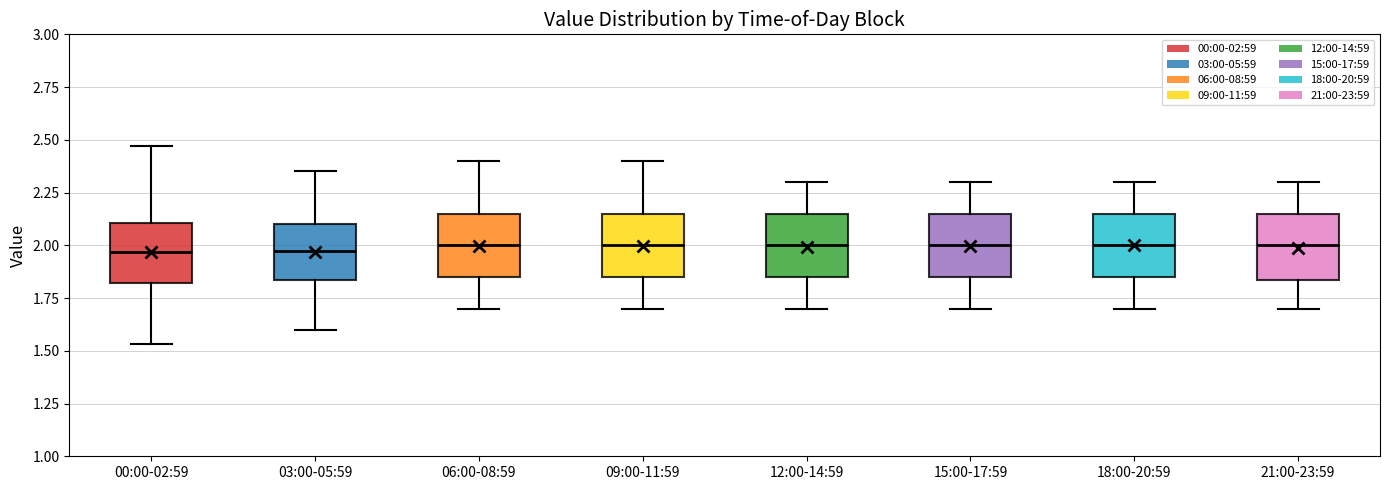

Reading left to right, transcribe this box plot: for each box, give where its median line is, the range the box spans, and where its two whiskers end, as read against the y-axis. The values are not printed on the chart, so give them approximately, as read against the axis.

00:00-02:59: median 1.95, box 1.80 to 2.10, whiskers 1.55 to 2.45
03:00-05:59: median 2.00, box 1.85 to 2.10, whiskers 1.60 to 2.35
06:00-08:59: median 2.00, box 1.85 to 2.15, whiskers 1.70 to 2.40
09:00-11:59: median 2.00, box 1.85 to 2.15, whiskers 1.70 to 2.40
12:00-14:59: median 2.00, box 1.85 to 2.15, whiskers 1.70 to 2.30
15:00-17:59: median 2.00, box 1.85 to 2.15, whiskers 1.70 to 2.30
18:00-20:59: median 2.00, box 1.85 to 2.15, whiskers 1.70 to 2.30
21:00-23:59: median 2.00, box 1.85 to 2.15, whiskers 1.70 to 2.30